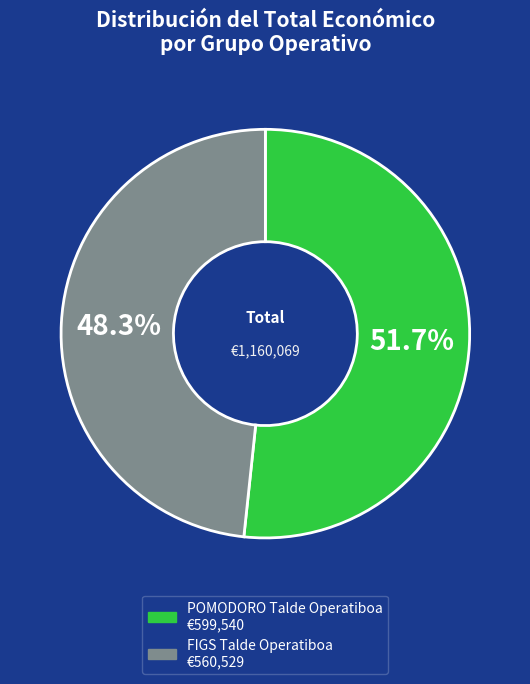

What percentage is NOT represented by POMODORO Talde Operatiboa?

48.3%